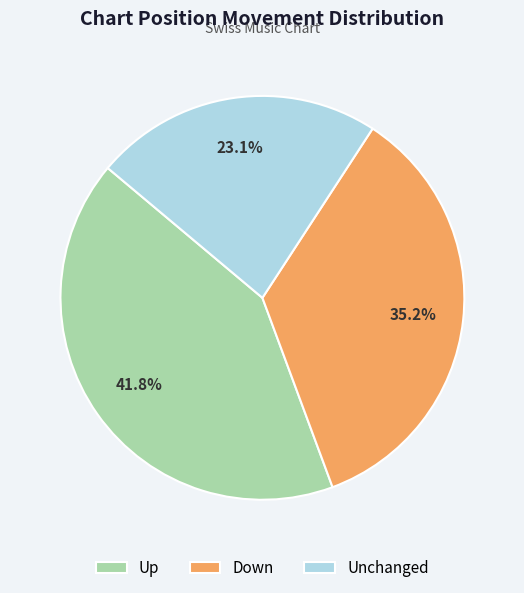

Which has a higher value, Down or Up?

Up